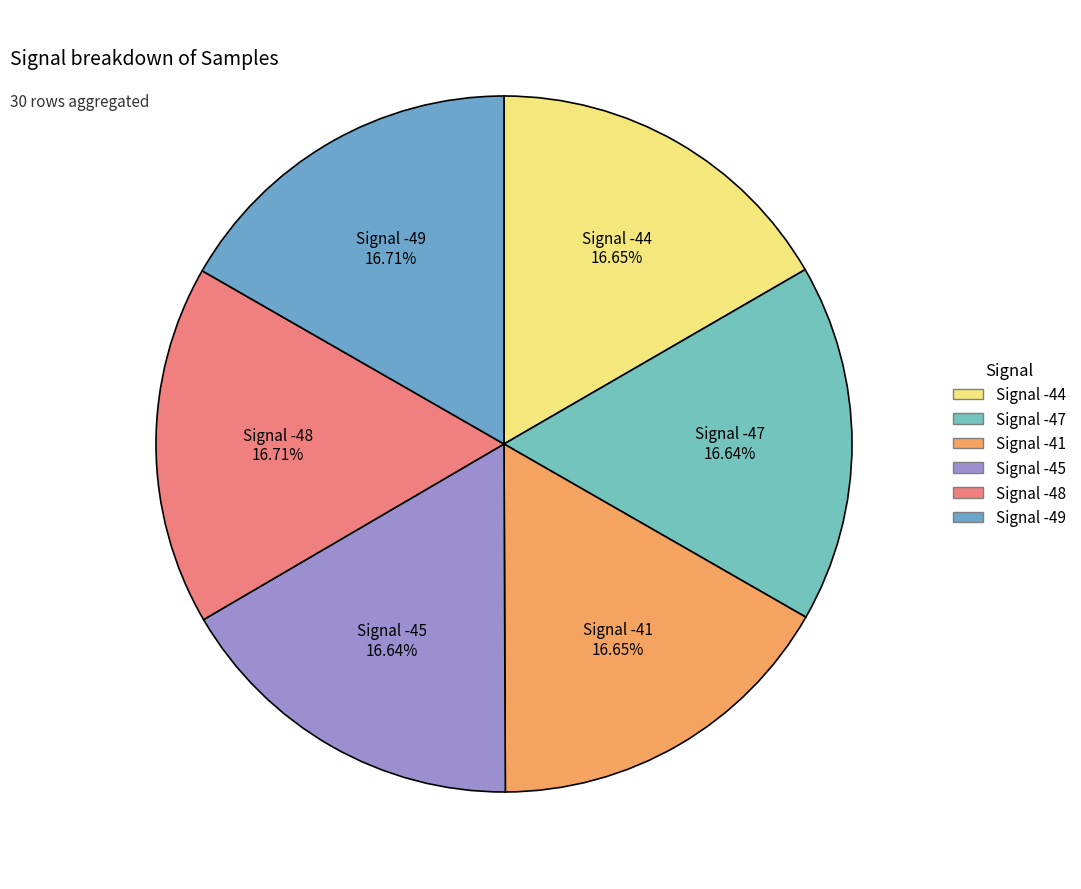

Does Signal -41 account for over 50% of the chart?

No